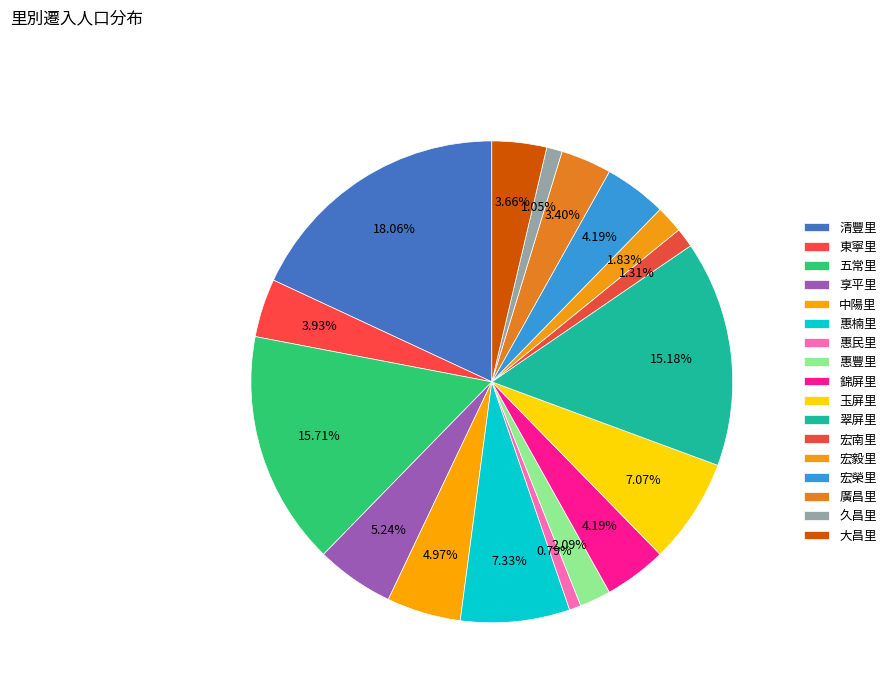

How many slices are in this pie chart?

17